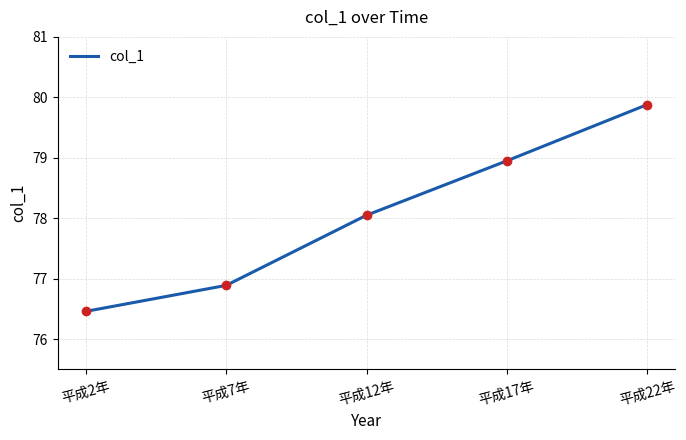

At which label does the data first exceed 78?

平成12年